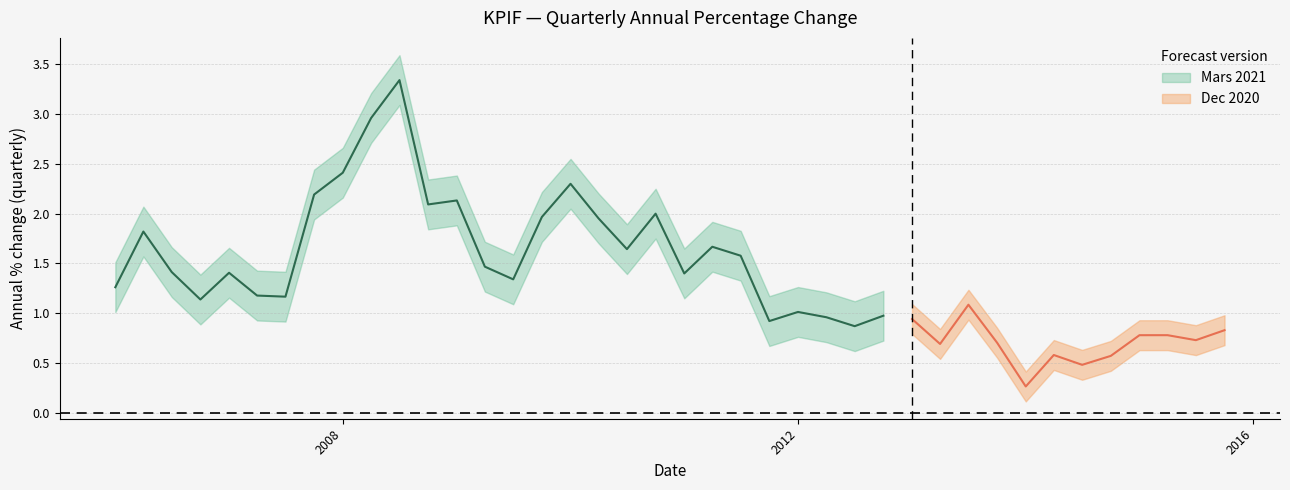

What position from the right is 2012-01-01?

16